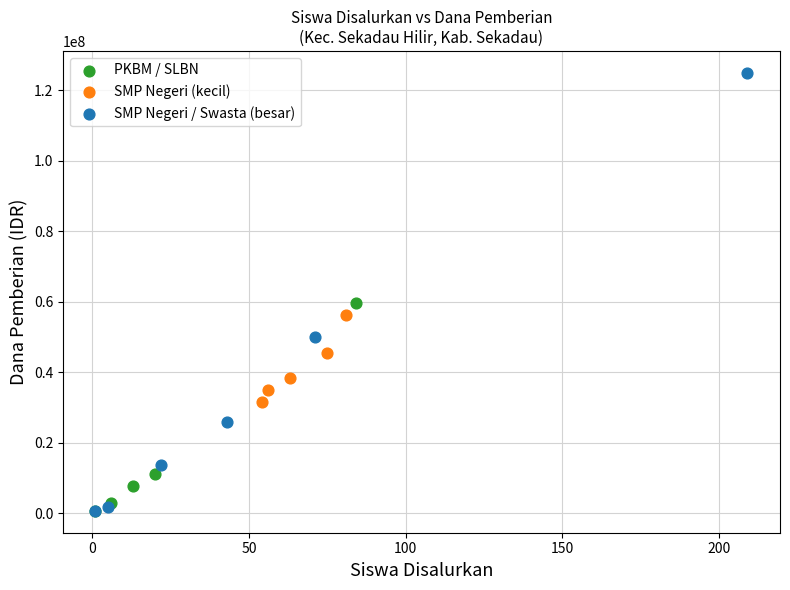

What are all the series names shown in the legend?

PKBM / SLBN, SMP Negeri (kecil), SMP Negeri / Swasta (besar)